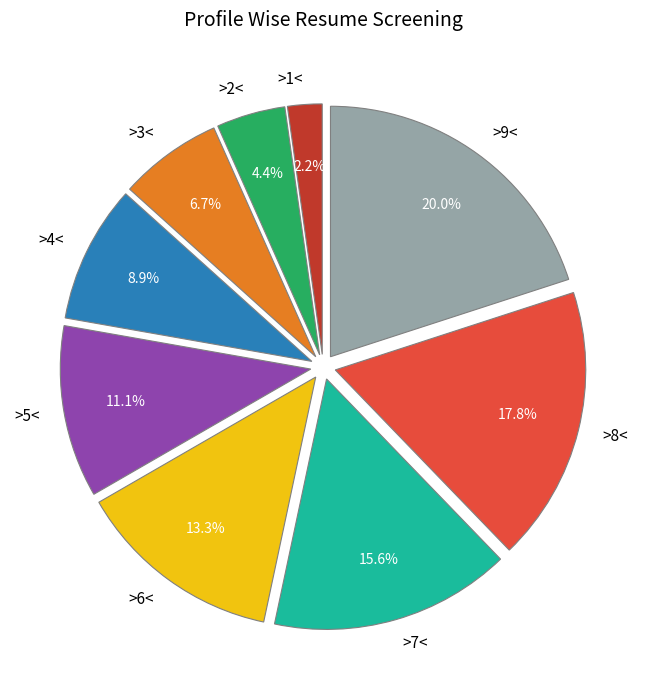

To the nearest percent, what is the difference between the largest and smallest slice percentages?

18%